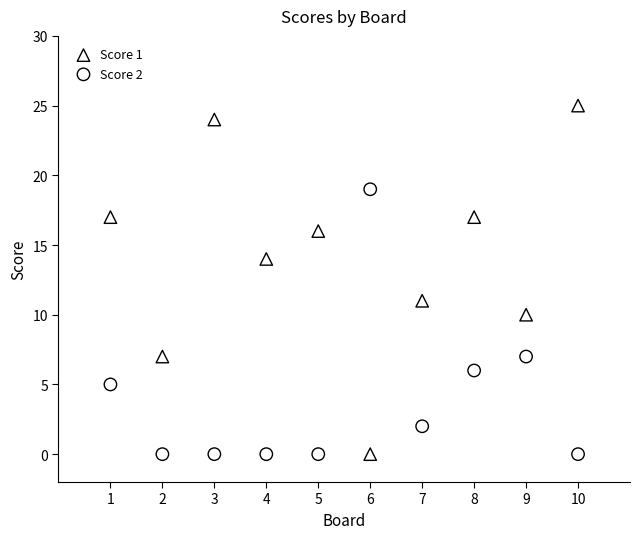

Which series has the widest spread of Y values?

Score 1